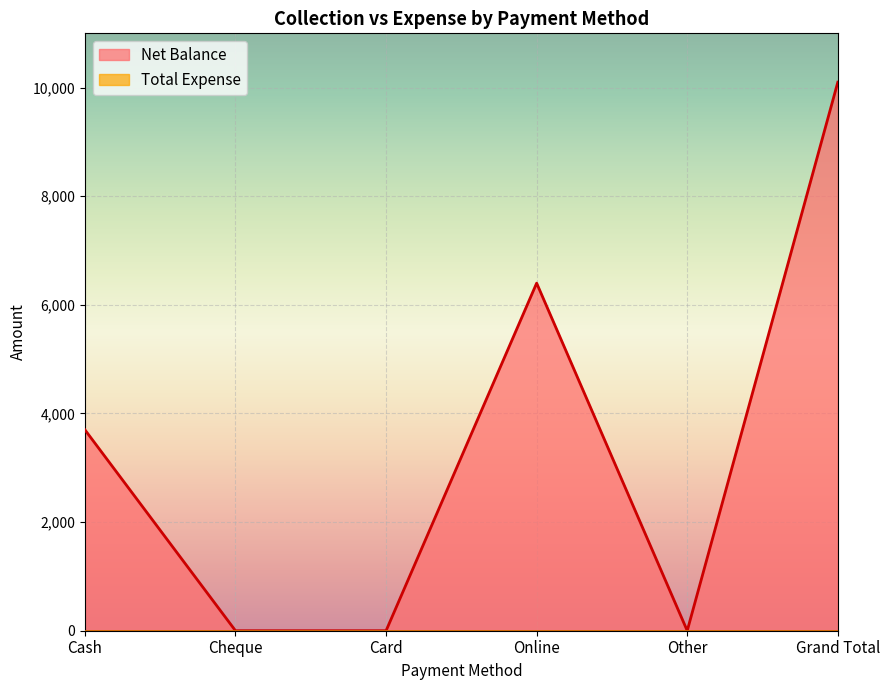

Reading left to right, extract all data points from this chart.

Cash=3700	Cheque=0	Card=0	Online=6400	Other=0	Grand Total=10100